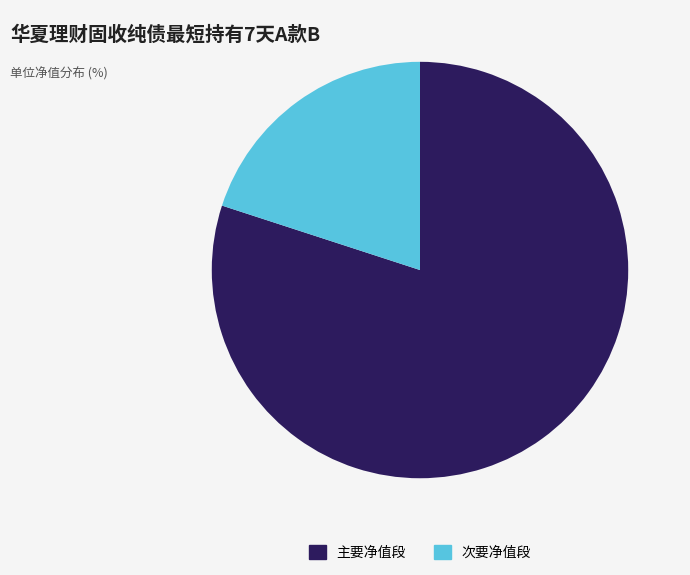

How many slices are in this pie chart?

2